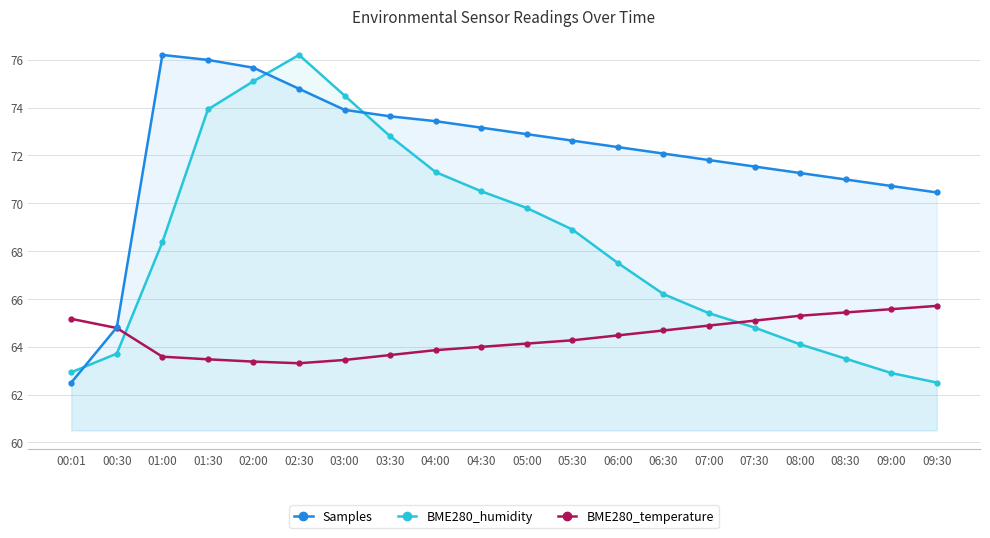

True or false: Samples and BME280_temperature intersect in this chart.

True